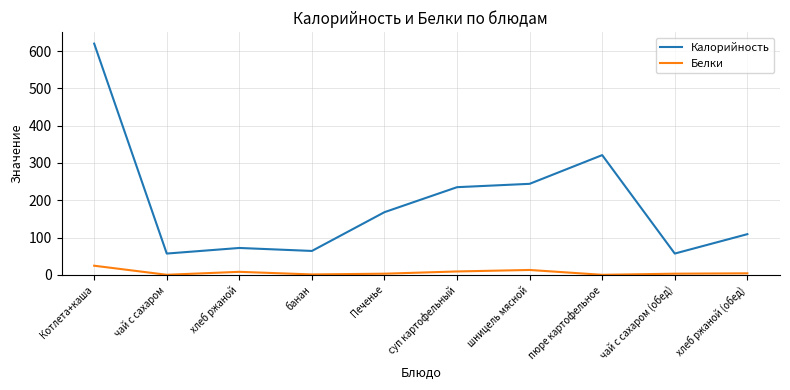

True or false: Калорийность and Белки intersect in this chart.

False